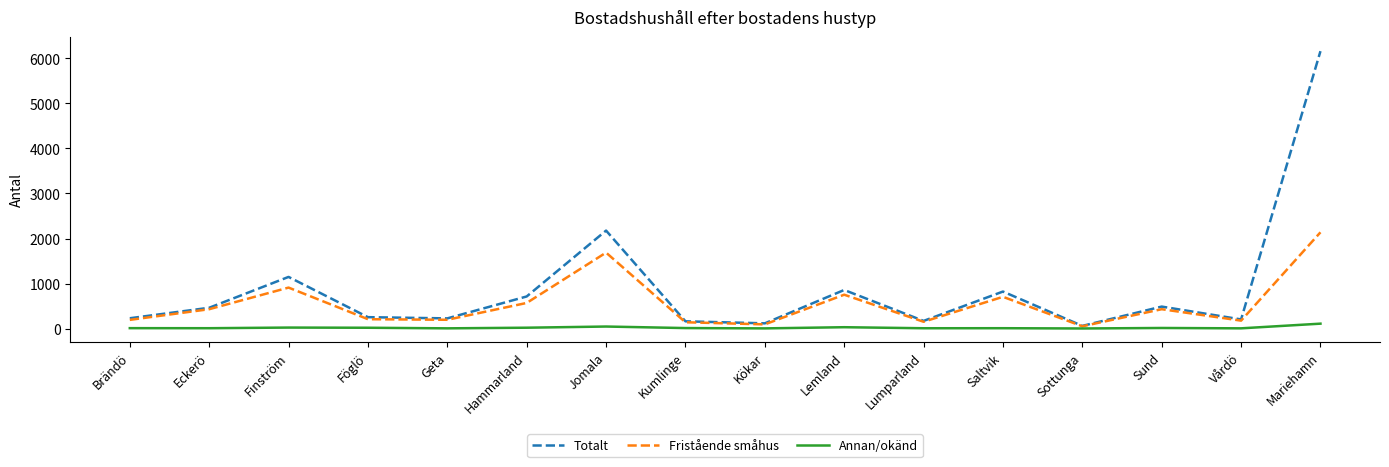

Which series has the largest range (max minus min)?

Totalt